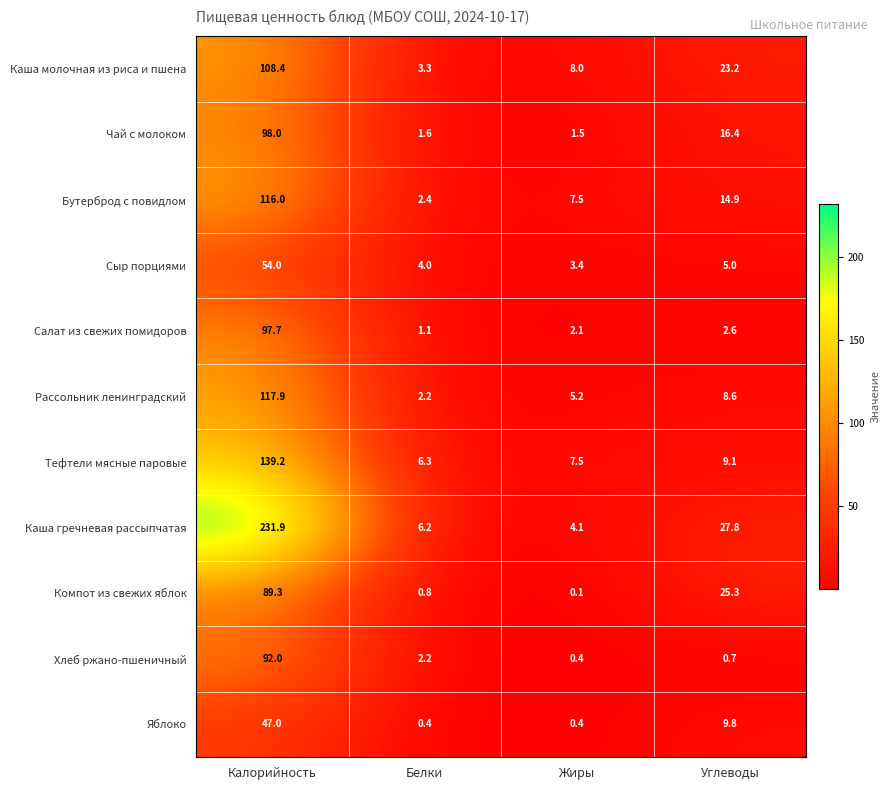

What is the total value across all series at Жиры?

40.2